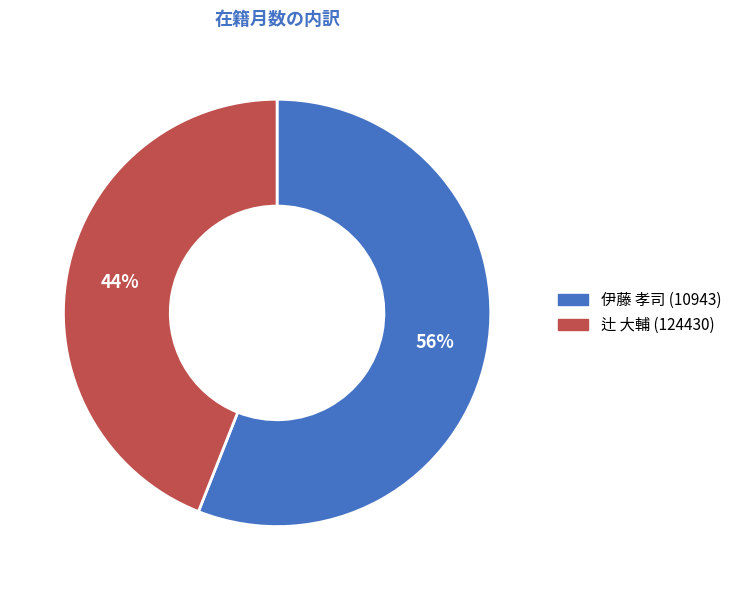

Count the number of slices in the pie.

2